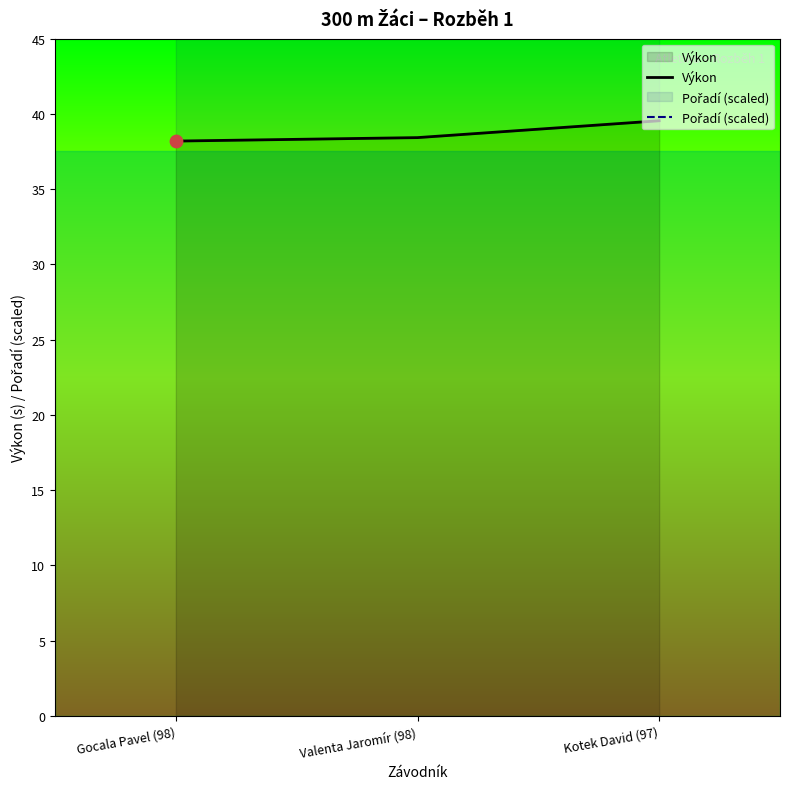

What is the total value across all series at Valenta Jaromír (98)?

98.4